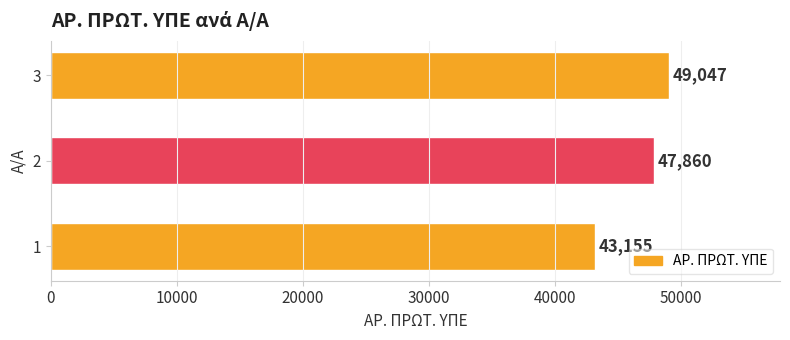

Count the values in the range 43155 to 49047.

3